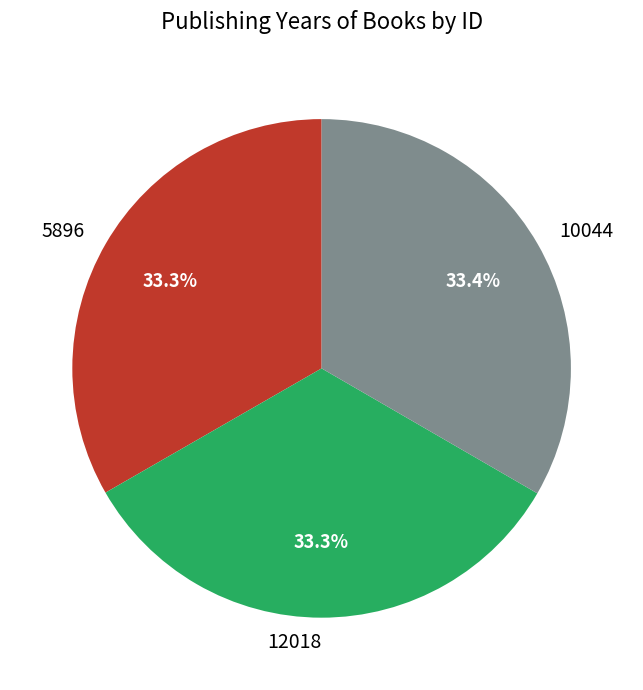

True or false: 5896 accounts for 20% of the total.

False